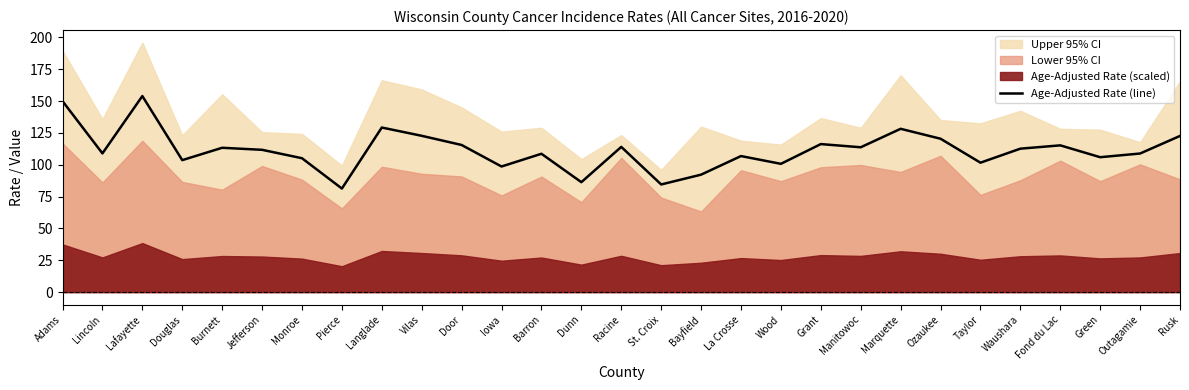

How many values exceed 111?

15